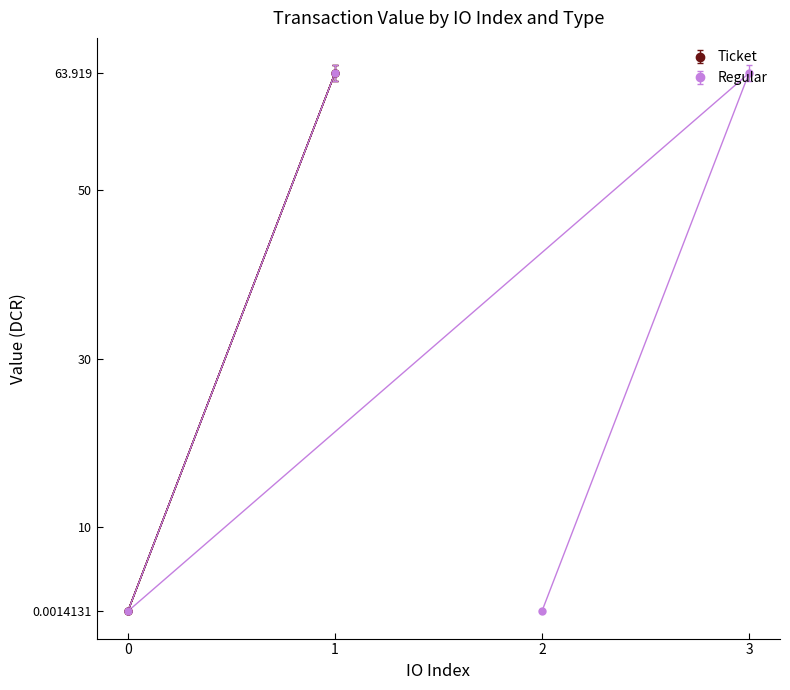

The value of Regular at 3 is 87.9. True or false?

False